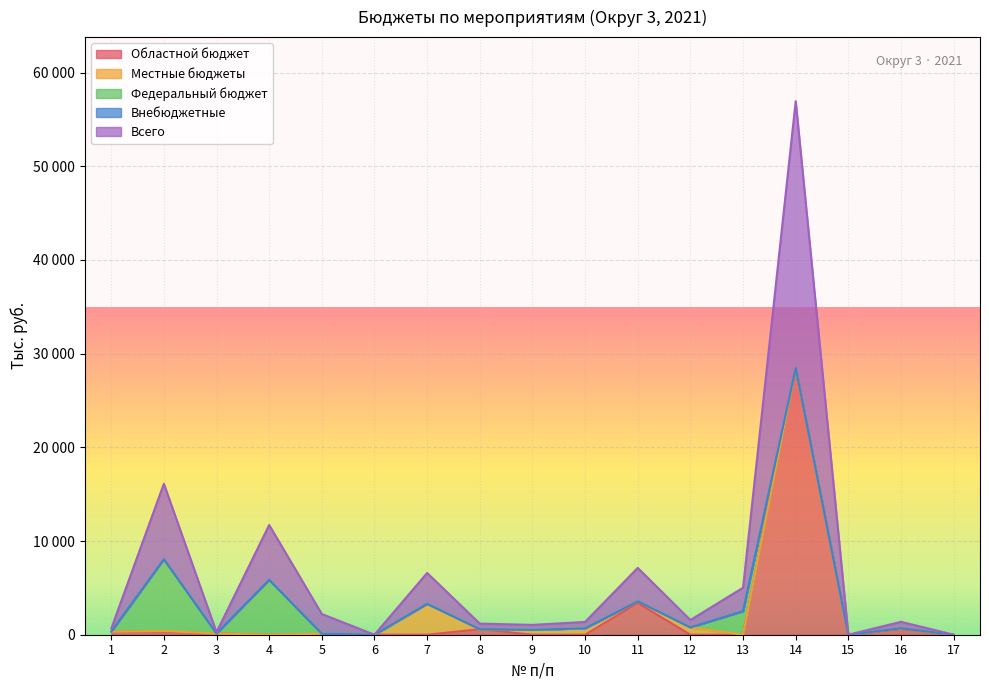

Reading left to right, list all the values displayed in this chart.

Областной бюджет: 1=319.6	2=319.0	3=133.0	4=0.0	5=0.0	6=0.0	7=0.0	8=587.9	9=0.0	10=0.0	11=3388.7	12=0.0	13=0.0	14=28473.1	15=0.0	16=600.0	17=0.0
Местные бюджеты: 1=0.0	2=80.6	3=0.0	4=0.0	5=105.3	6=0.0	7=3295.6	8=6.0	9=524.0	10=682.8	11=178.3	12=784.3	13=0.0	14=0.0	15=0.0	16=88.7	17=0.0
Федеральный бюджет: 1=0.0	2=7656.8	3=0.0	4=5855.8	5=0.0	6=0.0	7=0.0	8=0.0	9=0.0	10=0.0	11=0.0	12=0.0	13=2509.6	14=0.0	15=0.0	16=0.0	17=0.0
Внебюджетные: 1=0.0	2=0.0	3=0.0	4=0.0	5=0.0	6=0.0	7=0.0	8=0.0	9=0.0	10=0.0	11=0.0	12=0.0	13=0.0	14=0.0	15=0.0	16=0.0	17=0.0
Всего: 1=319.6	2=8056.4	3=133.0	4=5855.8	5=2105.3	6=0.0	7=3295.6	8=593.9	9=524.0	10=682.8	11=3567.1	12=784.3	13=2509.6	14=28473.1	15=0.0	16=688.7	17=0.0